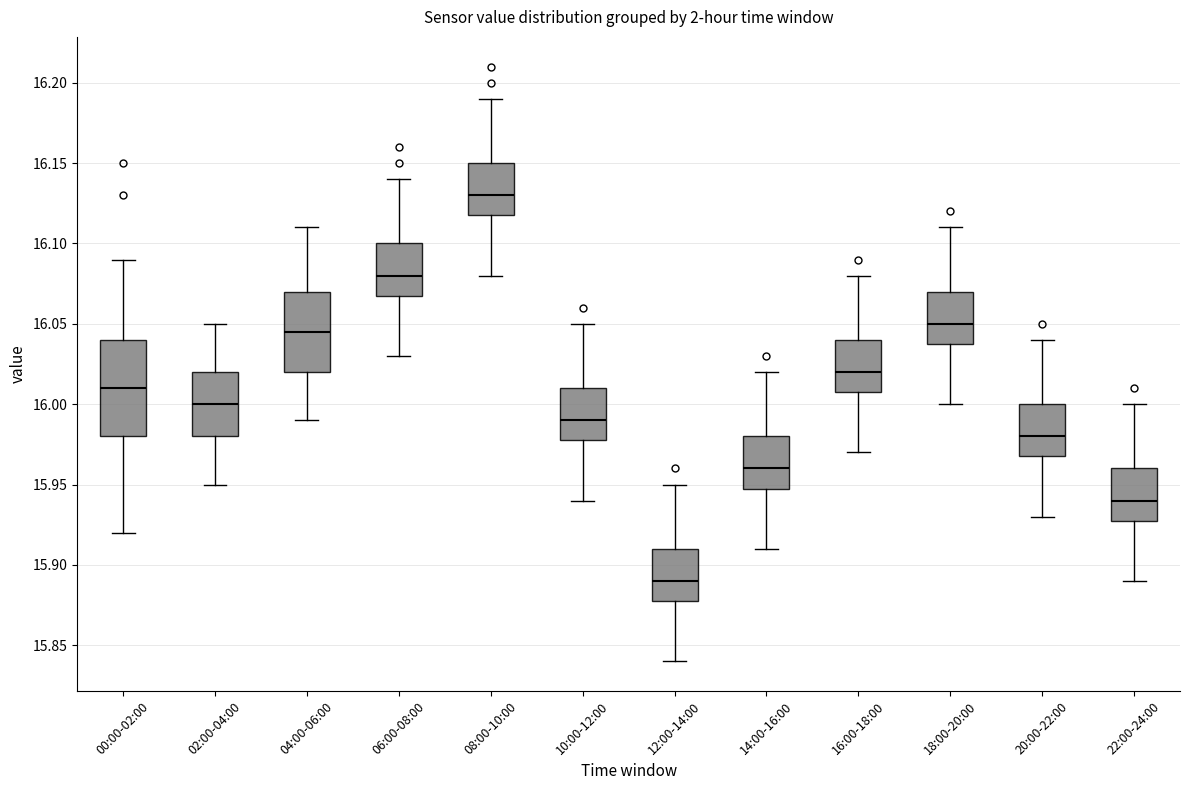

Reading left to right, read every box against the y-axis: the position of its median line, the range the box covers, and the ends of its whiskers. The values are not printed on the chart, so give them approximately, as read against the axis.

00:00-02:00: median 16.010, box 15.980 to 16.040, whiskers 15.920 to 16.090
02:00-04:00: median 16.000, box 15.980 to 16.020, whiskers 15.950 to 16.050
04:00-06:00: median 16.045, box 16.020 to 16.070, whiskers 15.990 to 16.110
06:00-08:00: median 16.080, box 16.070 to 16.100, whiskers 16.030 to 16.140
08:00-10:00: median 16.130, box 16.120 to 16.150, whiskers 16.080 to 16.190
10:00-12:00: median 15.990, box 15.980 to 16.010, whiskers 15.940 to 16.050
12:00-14:00: median 15.890, box 15.880 to 15.910, whiskers 15.840 to 15.950
14:00-16:00: median 15.960, box 15.950 to 15.980, whiskers 15.910 to 16.020
16:00-18:00: median 16.020, box 16.010 to 16.040, whiskers 15.970 to 16.080
18:00-20:00: median 16.050, box 16.040 to 16.070, whiskers 16.000 to 16.110
20:00-22:00: median 15.980, box 15.970 to 16.000, whiskers 15.930 to 16.040
22:00-24:00: median 15.940, box 15.930 to 15.960, whiskers 15.890 to 16.000